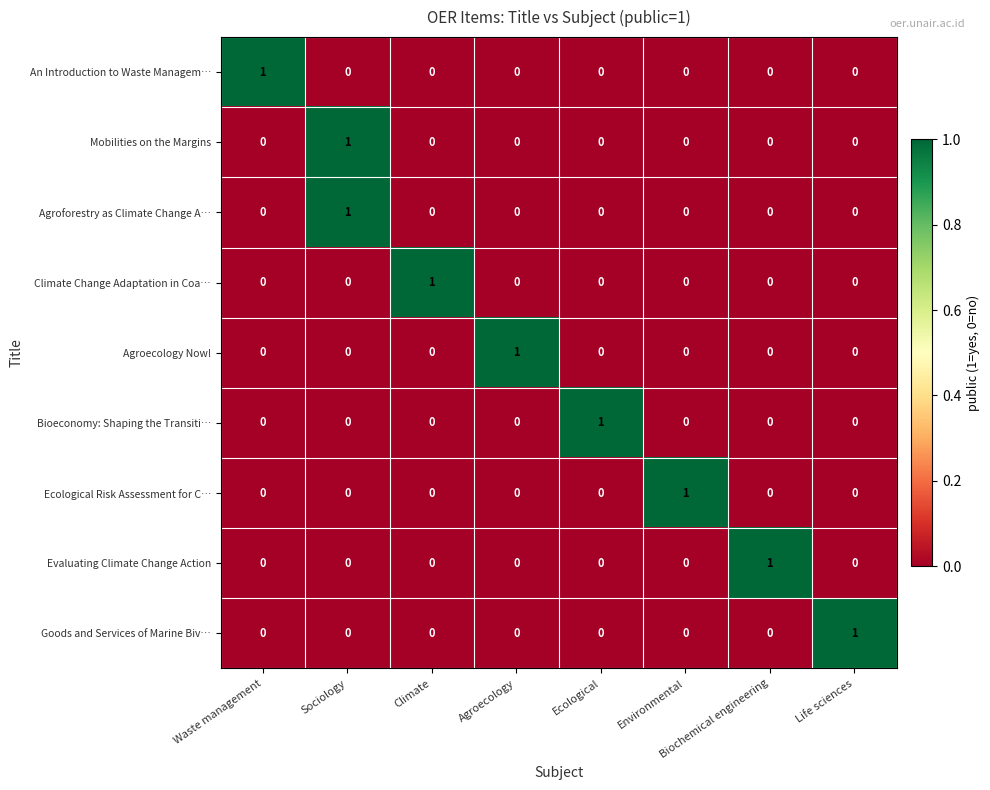

True or false: Agroforestry as Climate Change A… has a value of 1 at Biochemical engineering.

False